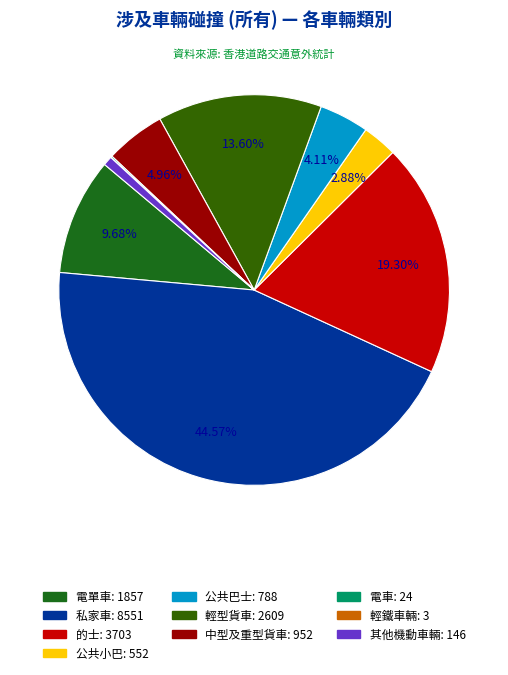

Is there a majority slice in this chart?

No